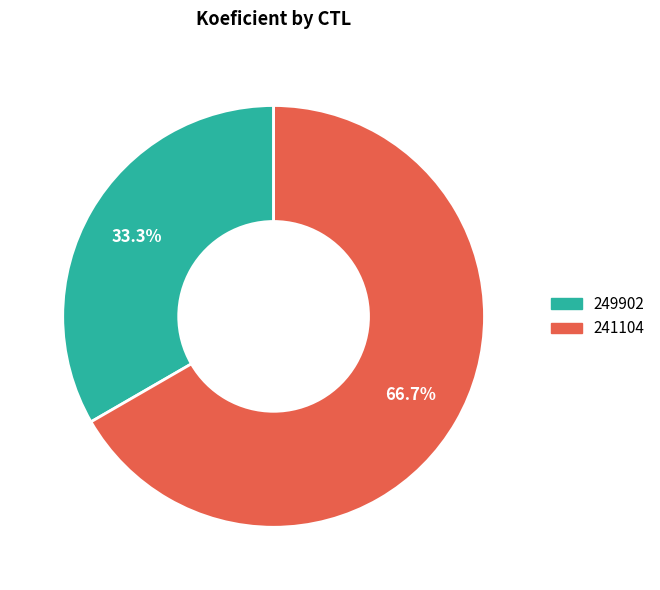

Which category has the biggest portion of the pie?

241104